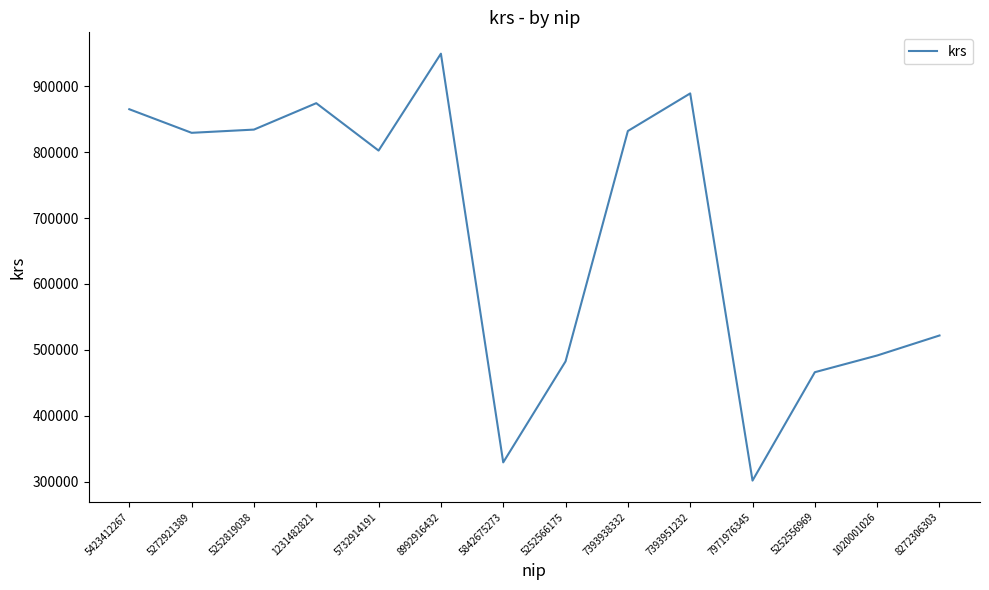

Does the chart have visible grid lines?

No